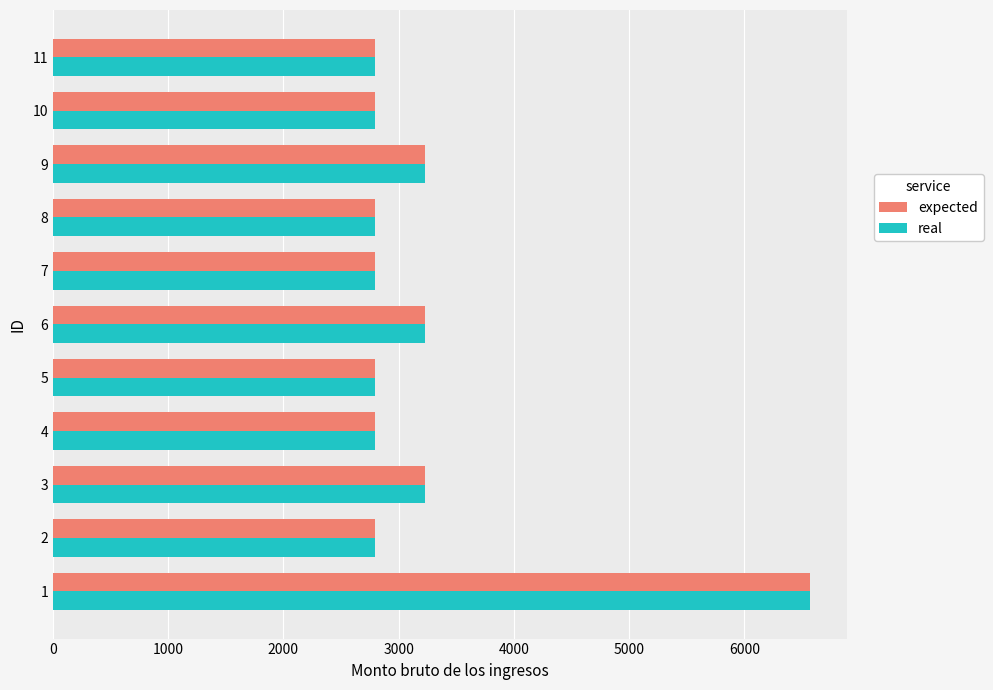

The value of expected at 8 is 1730.4. True or false?

False